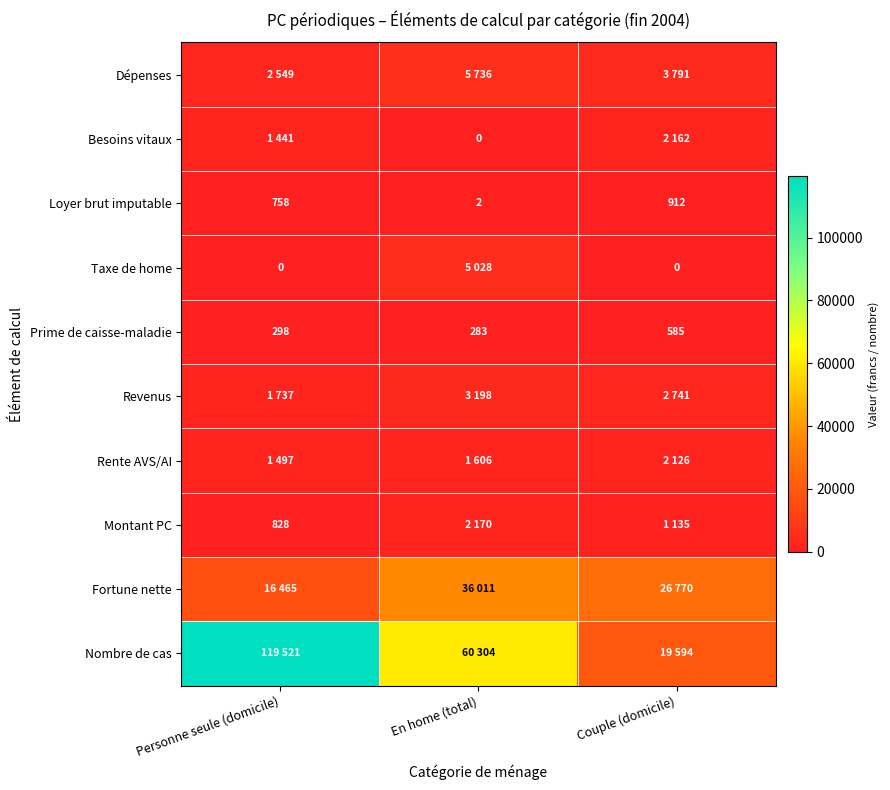

What is the total value across all series at En home (total)?

114338